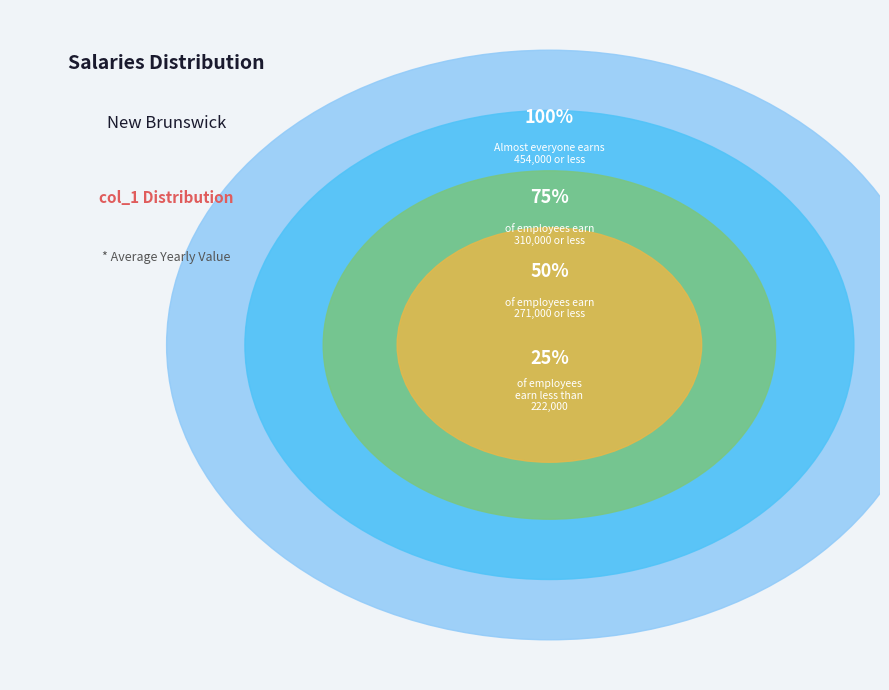

Which category has the biggest portion of the pie?

4